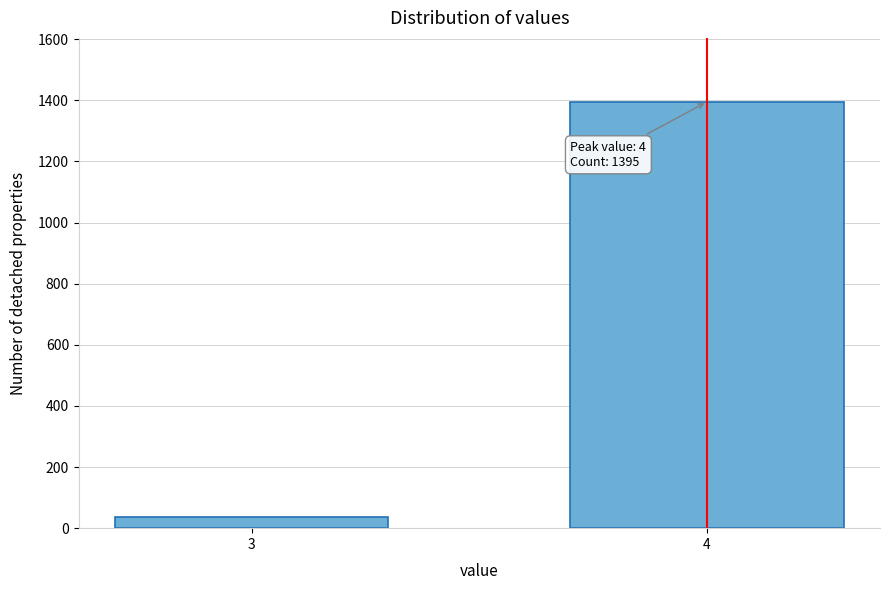

Reading right to left, extract all data points from this chart.

1395	36